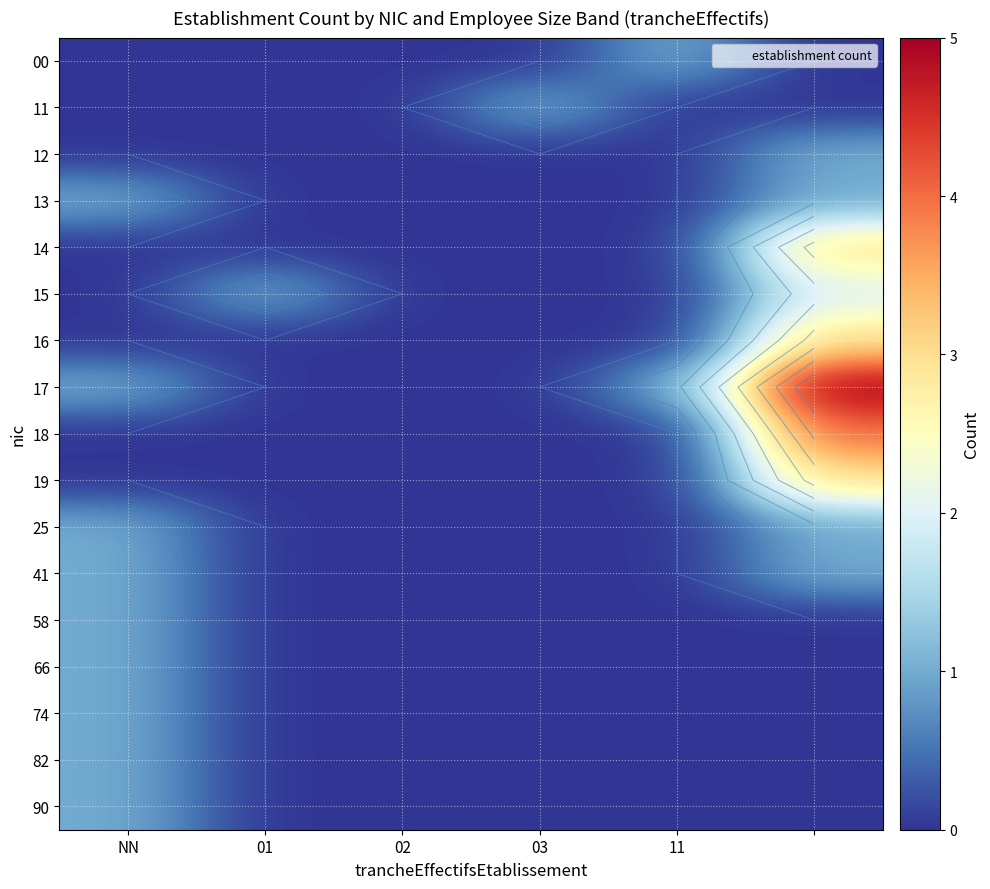

What is the sum of all 14 values?

3